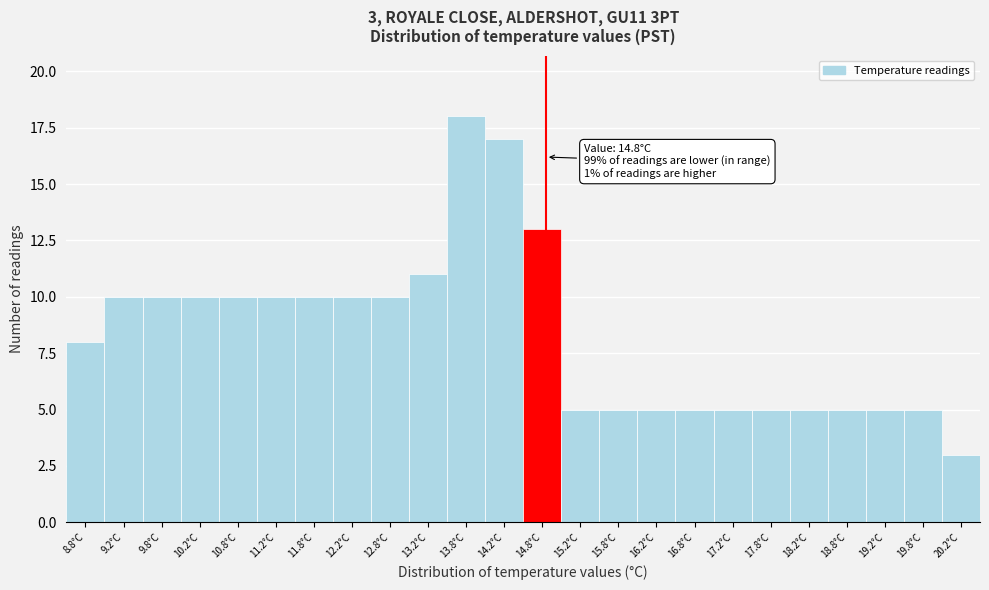

Which range on the x-axis has the tallest bar?

13.5 to 14.0